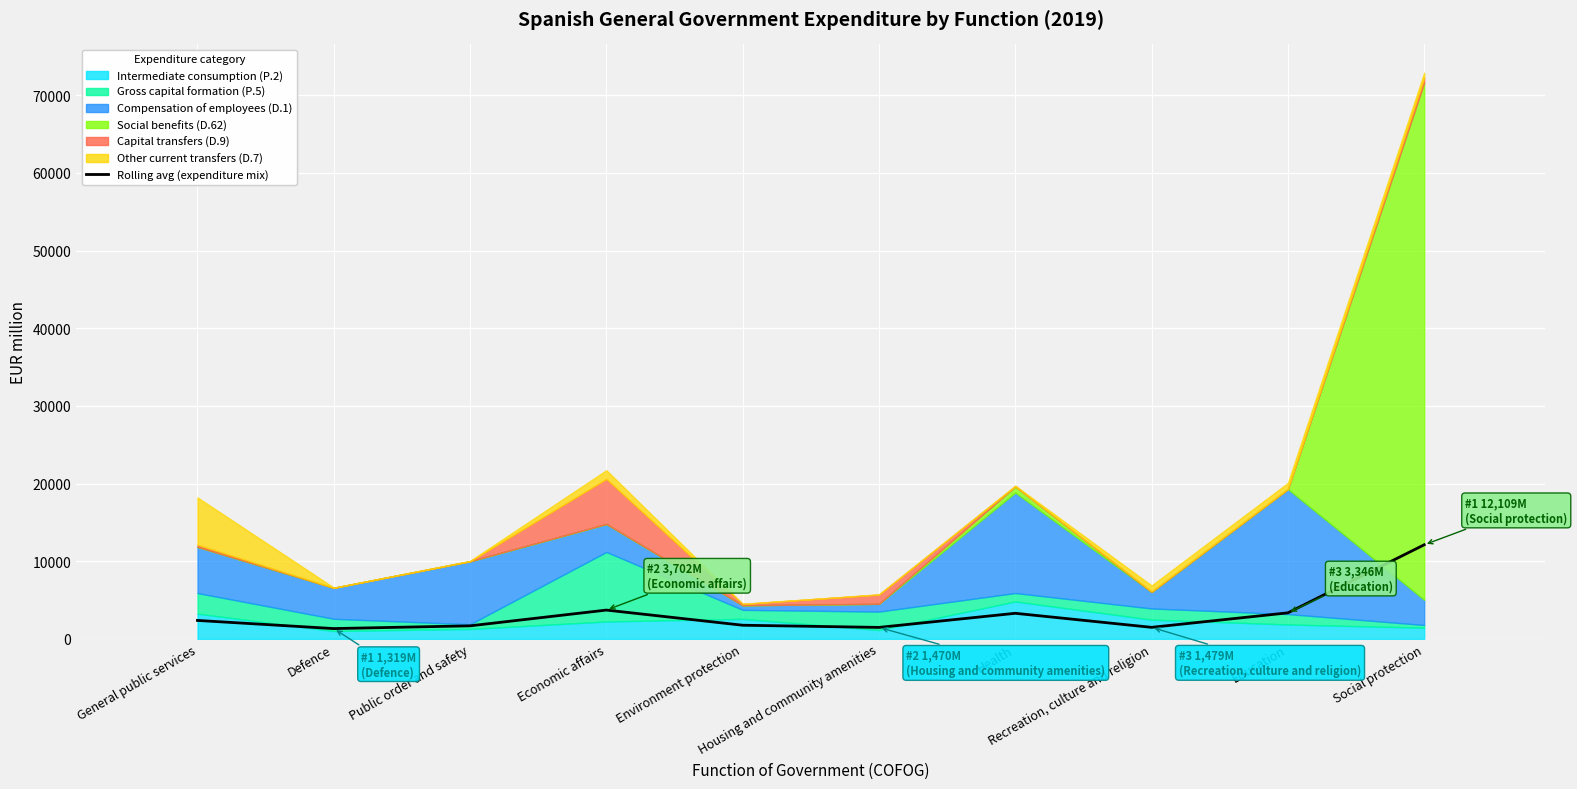

What is the difference between the values at Housing and community amenities and Education?

1876